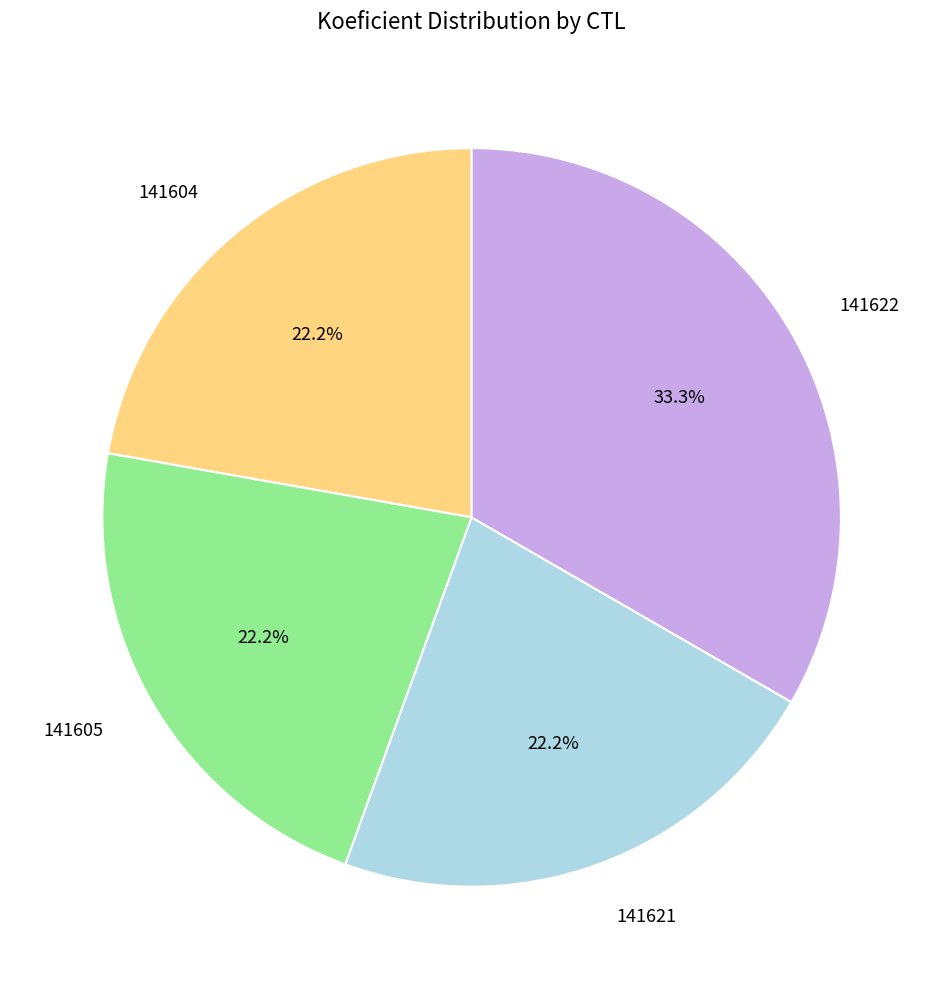

Does any single category account for the majority?

No